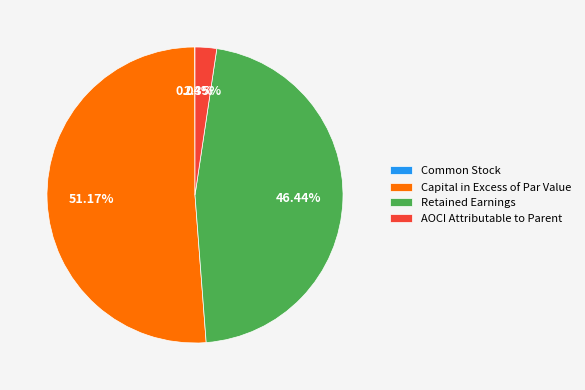

To the nearest percent, what is the combined percentage of Retained Earnings and Capital in Excess of Par Value?

98%